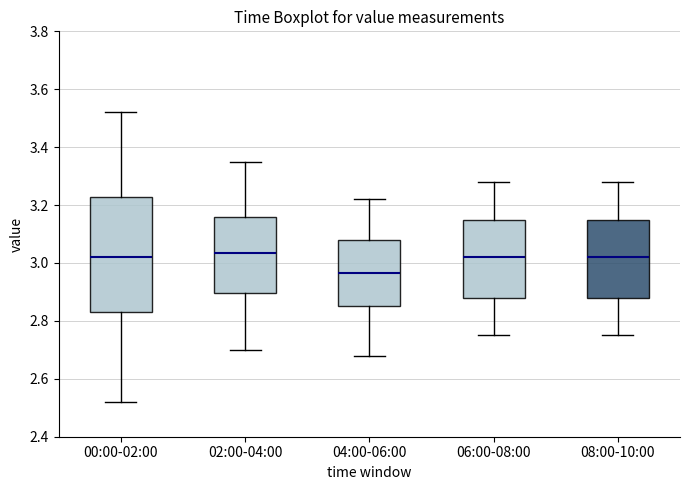

Which box has the lowest median line?

04:00-06:00